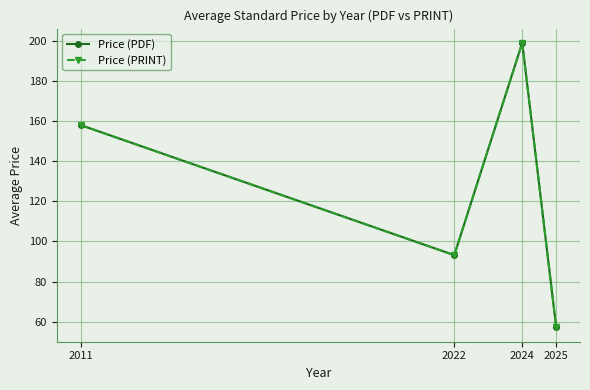

At which label is Price (PDF) closest to 128?

2011